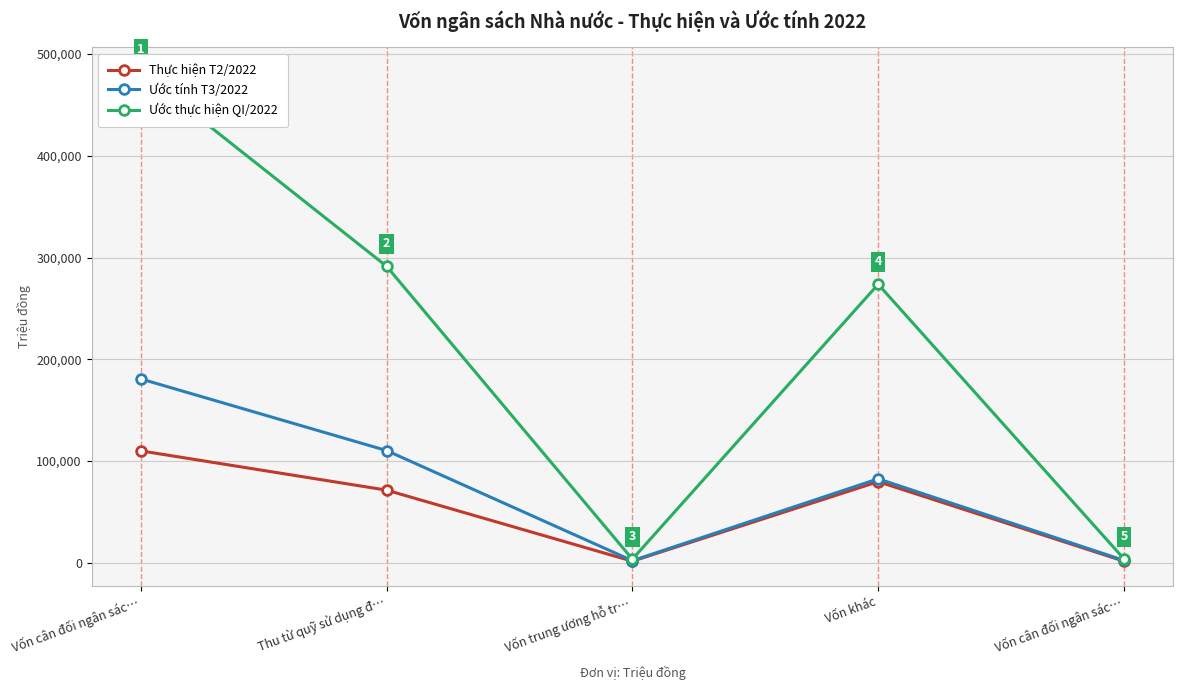

What is the label of the 5th point from the left?

Vốn cân đối ngân sác…